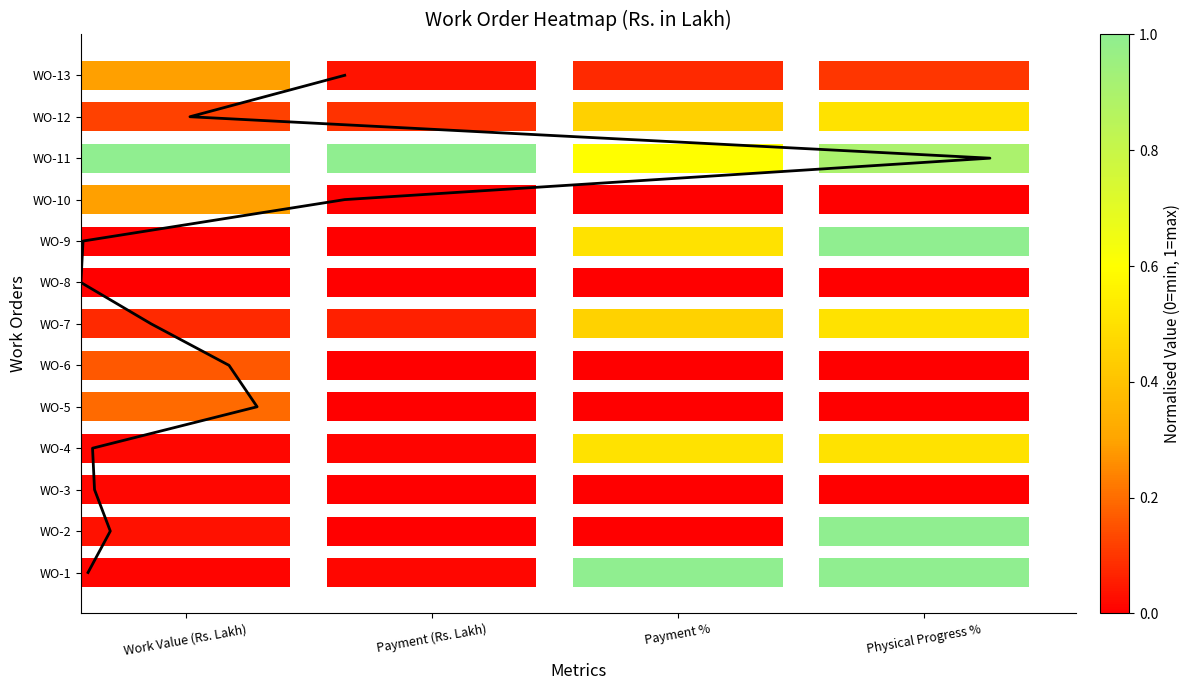

Is it true that the value at Payment % is 1?

False